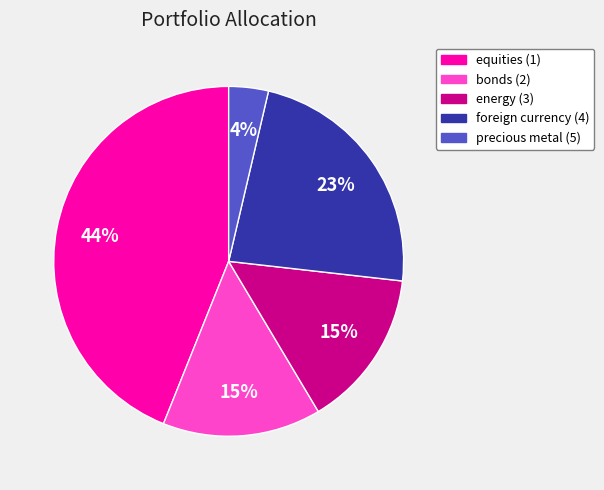

Is it true that foreign currency (4) is 29% of the pie?

False